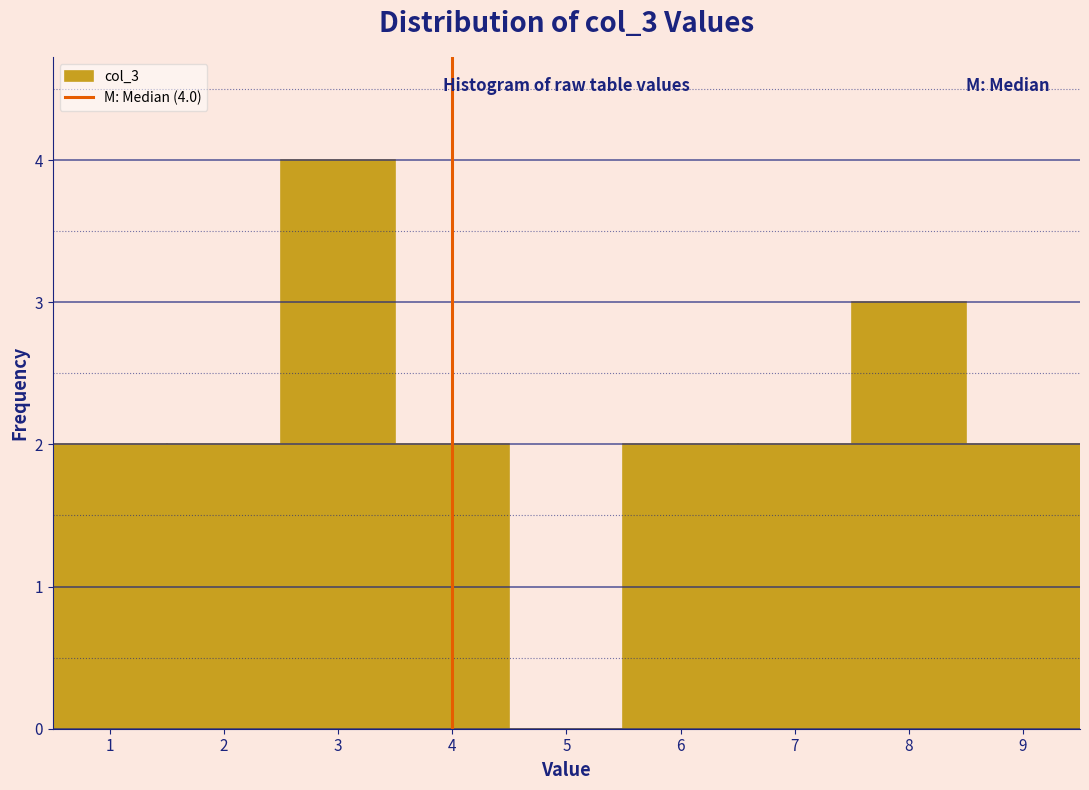

Over which range of the x-axis is the bar tallest?

2.5 to 3.5